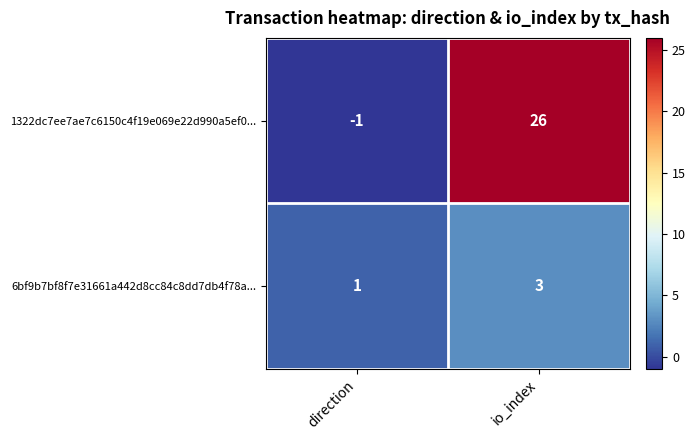

What is the sum of the 6bf9b7bf8f7e31661a442d8cc84c8dd7db4f78a... values at io_index and direction?

4